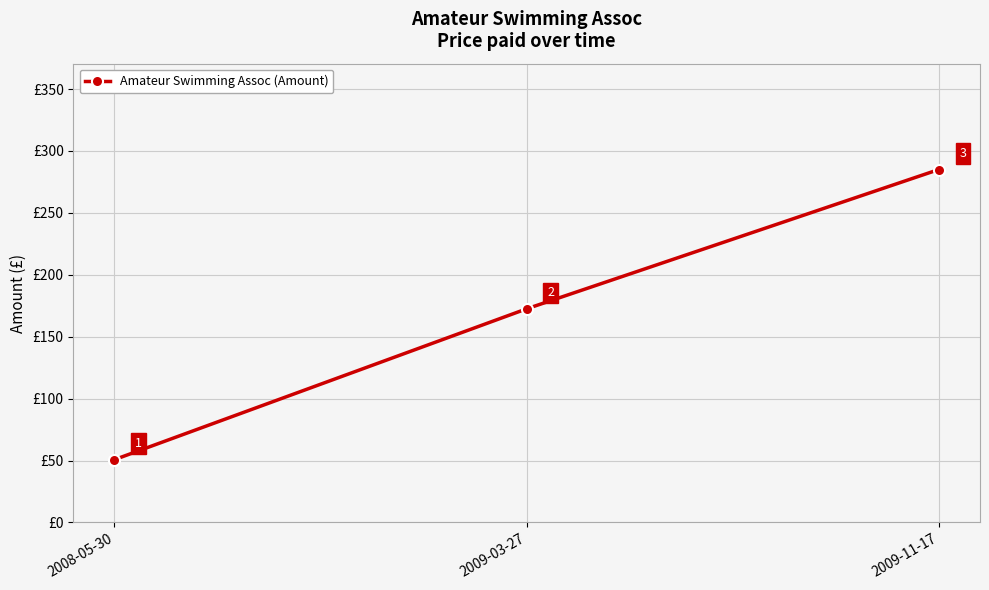

Where is the data nearest to the value 167?

2009-03-27